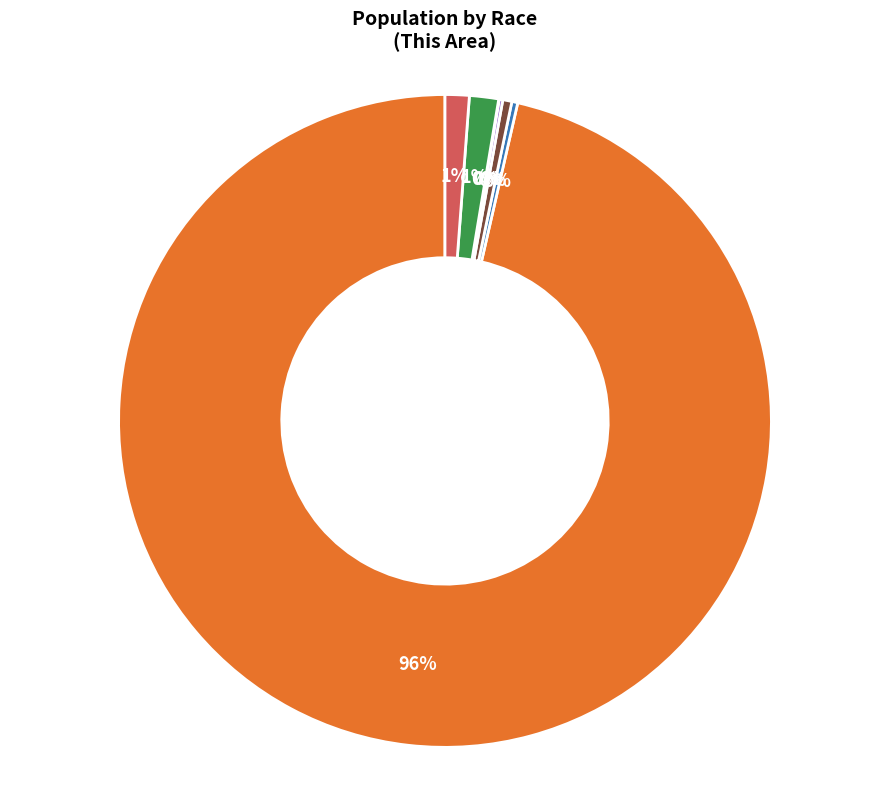

Does any single category account for the majority?

Yes